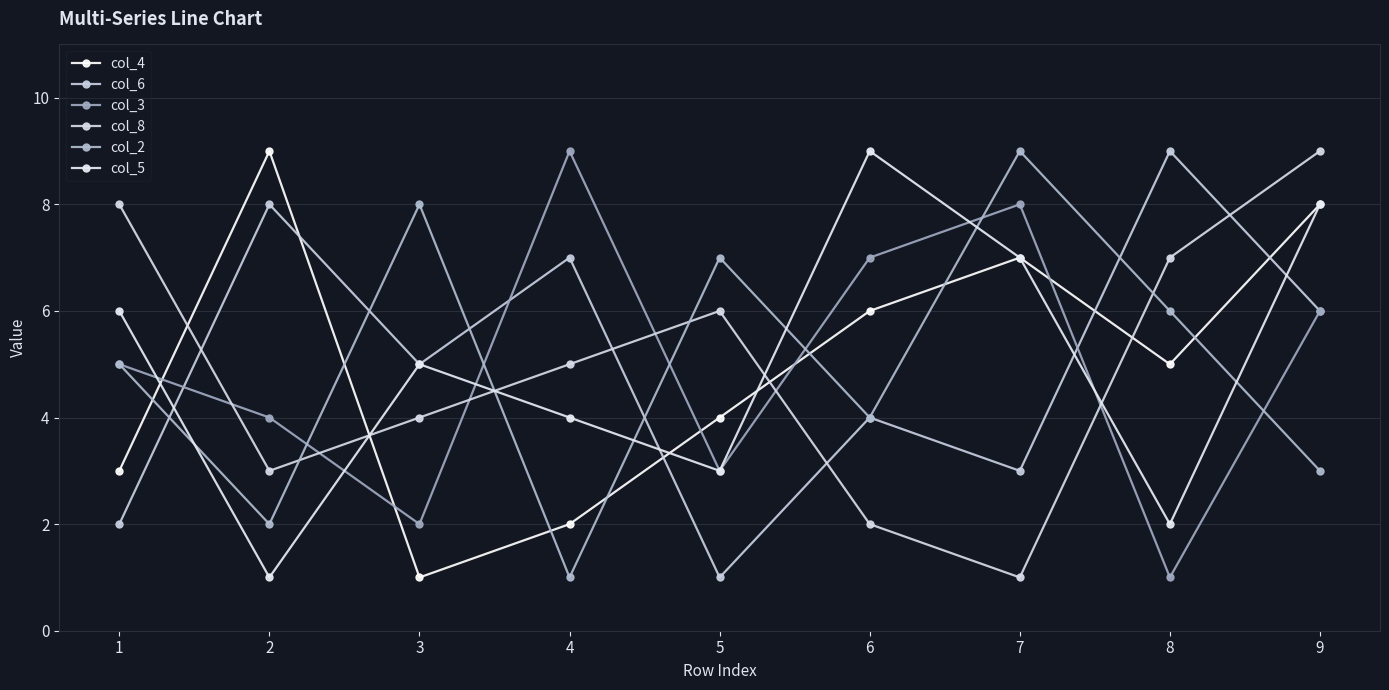

Rank the series at 8 from highest to lowest value.

col_6, col_8, col_2, col_4, col_5, col_3